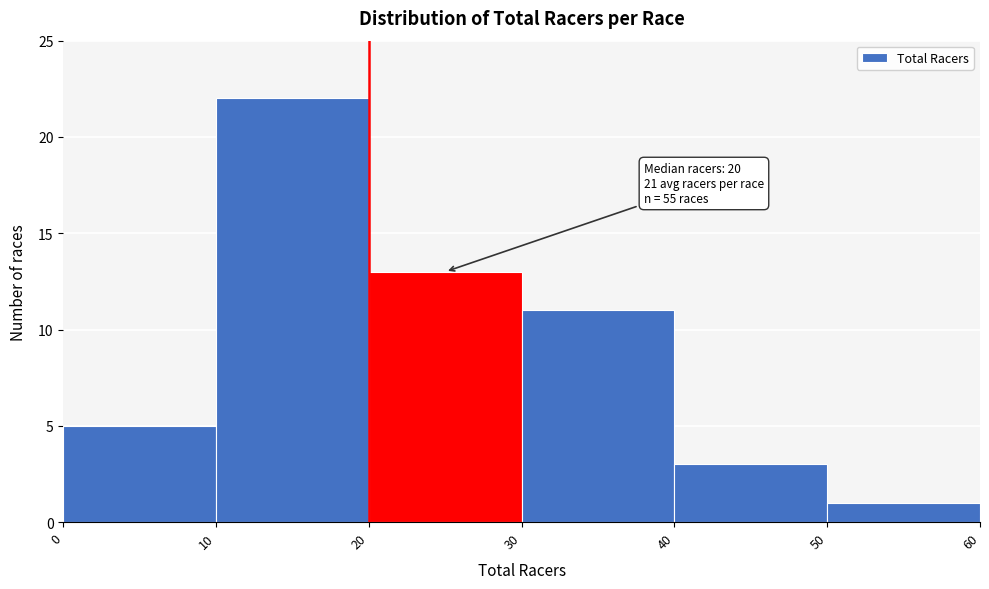

Over which range of the x-axis is the bar tallest?

10 to 20